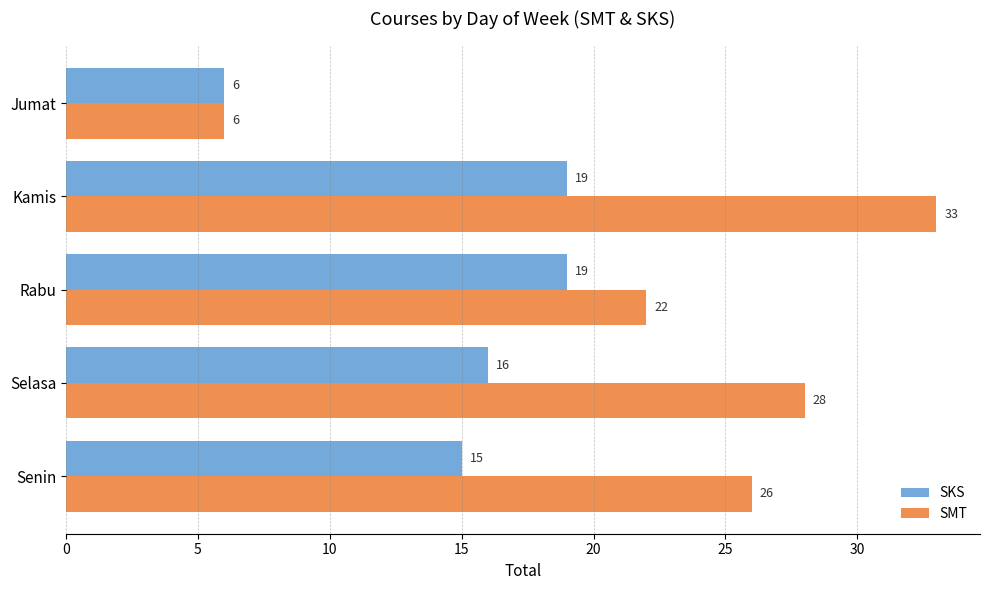

What value does the SKS series have at Rabu, to the nearest 5?

20